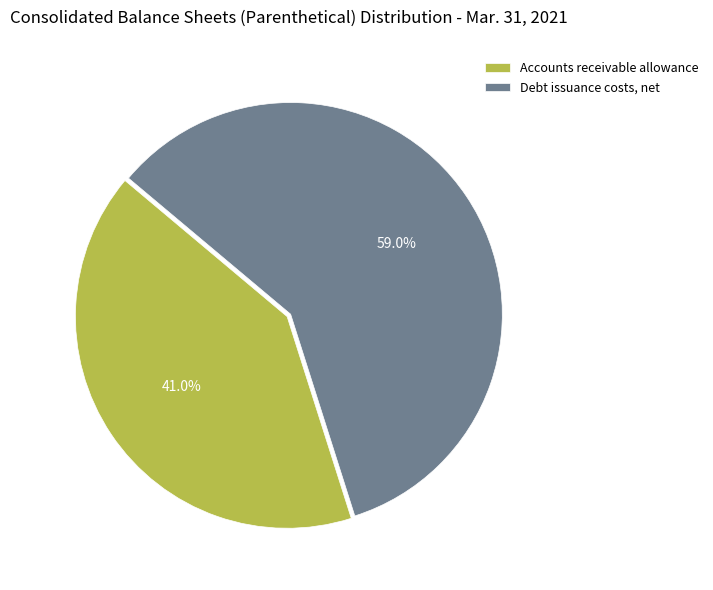

Is there any slice that represents more than half of the pie?

Yes